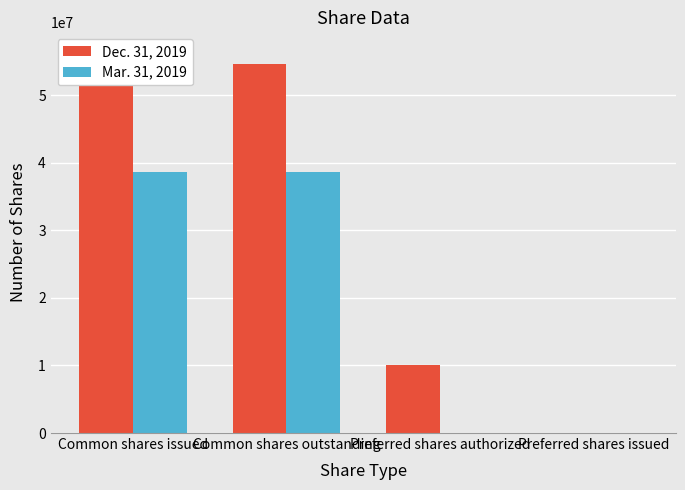

Which series has the widest spread of values?

Dec. 31, 2019